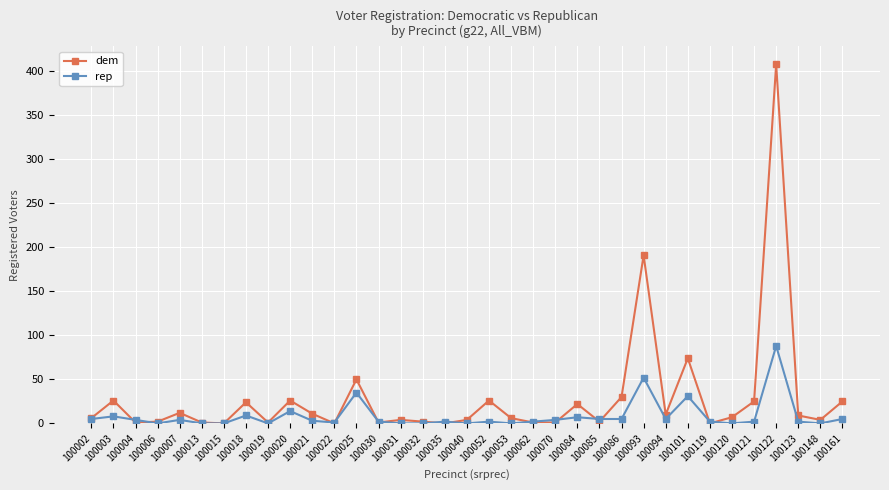

At which category is the sum across all series the highest?

100122